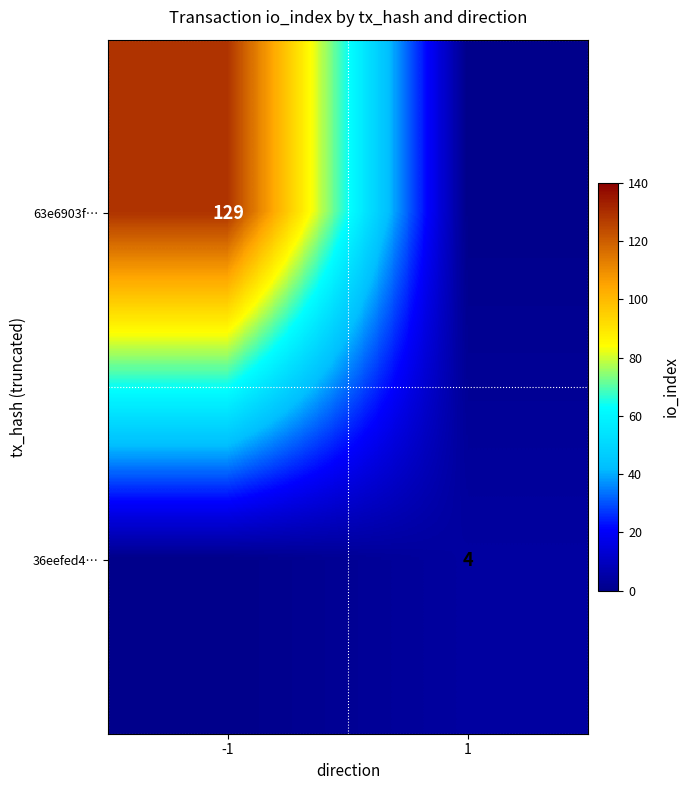

Is the value of 63e6903f… at -1 greater than the value of 36eefed4… at 1?

Yes